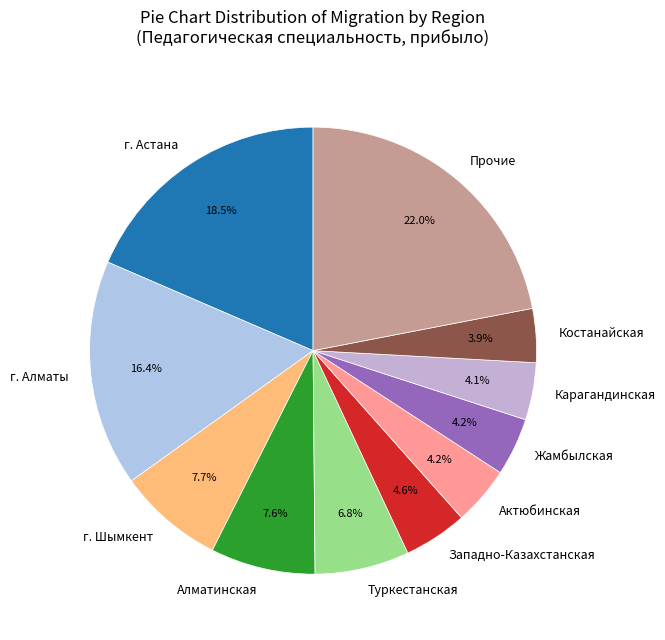

To the nearest percent, what is the combined percentage of Жамбылская and Алматинская?

12%